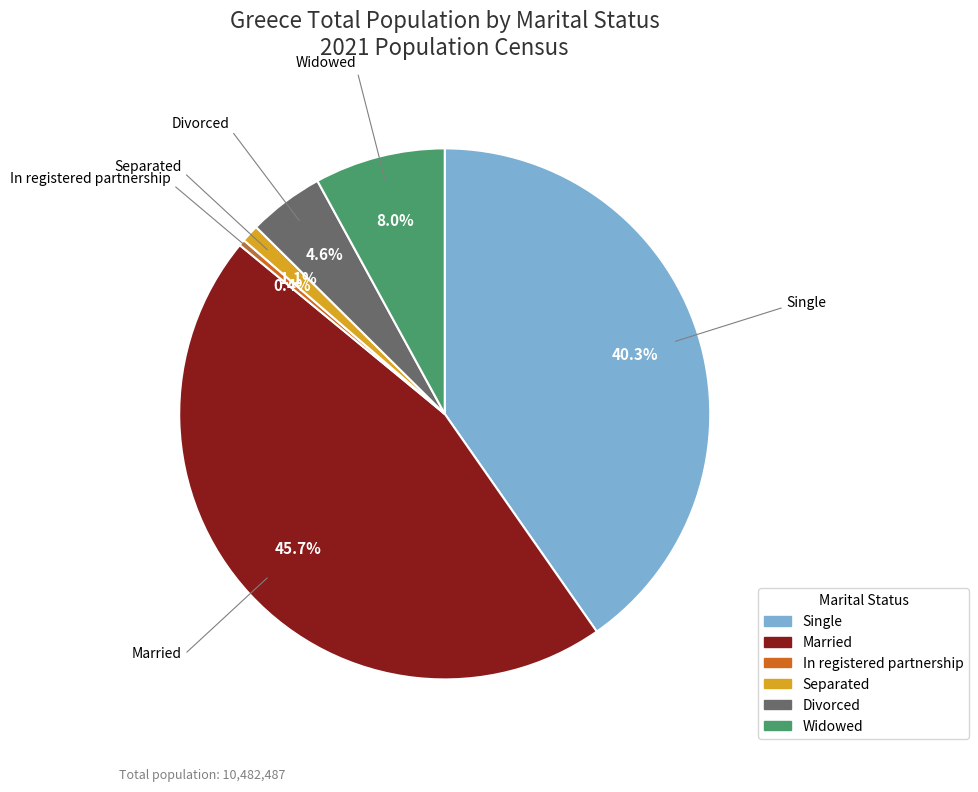

Is it true that Separated is 11% of the pie?

False